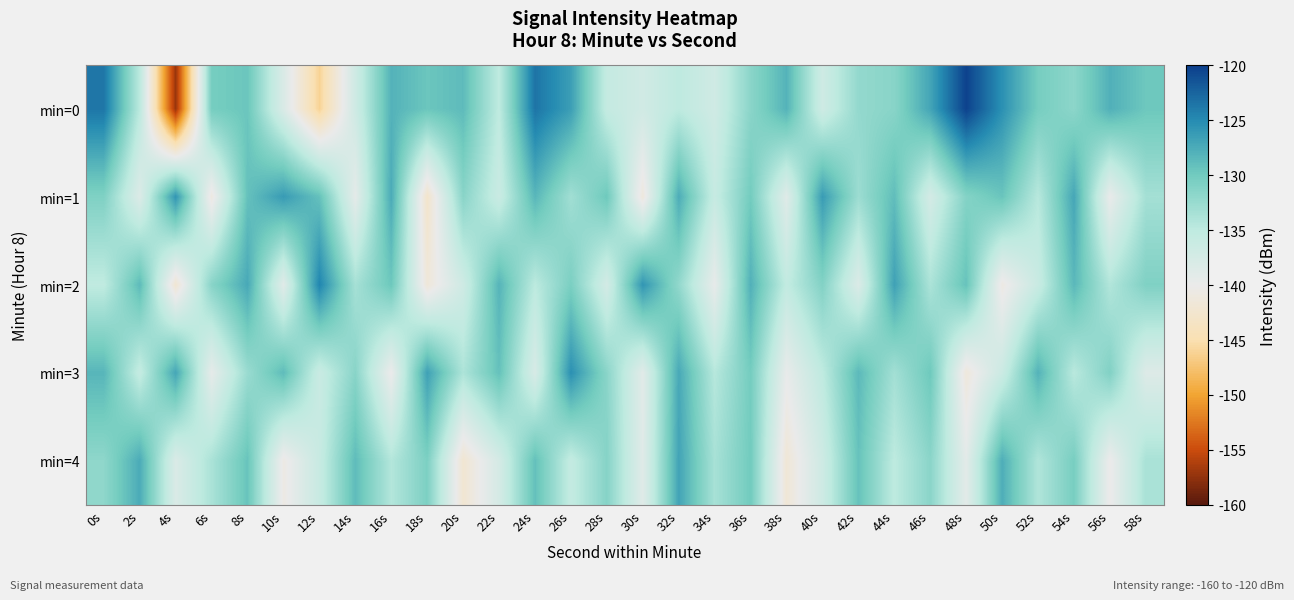

Reading right to left, list all the values displayed in this chart.

min=0: 58s=-129.7	56s=-127.9	54s=-131.7	52s=-130.3	50s=-125.4	48s=-120.2	46s=-127.0	44s=-131.5	42s=-132.2	40s=-136.8	38s=-128.1	36s=-131.6	34s=-136.9	32s=-135.0	30s=-137.0	28s=-135.7	26s=-126.5	24s=-123.5	22s=-135.1	20s=-128.7	18s=-129.6	16s=-128.0	14s=-136.8	12s=-146.2	10s=-138.1	8s=-129.6	6s=-130.3	4s=-157.2	2s=-134.8	0s=-123.6
min=1: 58s=-133.3	56s=-139.8	54s=-127.1	52s=-134.6	50s=-129.5	48s=-131.2	46s=-137.4	44s=-128.9	42s=-132.8	40s=-126.3	38s=-138.7	36s=-130.1	34s=-135.9	32s=-127.6	30s=-141.2	28s=-129.8	26s=-133.1	24s=-128.4	22s=-136.2	20s=-131.5	18s=-142.8	16s=-127.4	14s=-139.2	12s=-129.2	10s=-126.3	8s=-129.2	6s=-140.9	4s=-125.8	2s=-138.3	0s=-130.9
min=2: 58s=-130.9	56s=-134.2	54s=-128.5	52s=-136.1	50s=-140.7	48s=-129.3	46s=-133.8	44s=-126.7	42s=-138.2	40s=-131.1	38s=-135.4	36s=-127.9	34s=-139.6	32s=-132.1	30s=-125.8	28s=-137.3	26s=-130.6	24s=-134.9	22s=-128.2	20s=-136.8	18s=-141.5	16s=-129.7	14s=-133.4	12s=-124.6	10s=-138.8	8s=-127.3	6s=-131.5	4s=-142.1	2s=-128.7	0s=-135.2
min=3: 58s=-138.5	56s=-131.0	54s=-134.7	52s=-128.1	50s=-136.4	48s=-141.3	46s=-129.8	44s=-133.2	42s=-128.6	40s=-135.1	38s=-139.7	36s=-130.2	34s=-134.5	32s=-127.3	30s=-138.9	28s=-131.6	26s=-125.4	24s=-137.8	22s=-129.2	20s=-133.9	18s=-126.7	16s=-140.1	14s=-131.5	12s=-136.2	10s=-128.8	8s=-132.6	6s=-139.4	4s=-127.1	2s=-135.7	0s=-128.3
min=4: 58s=-133.6	56s=-140.2	54s=-130.4	52s=-134.1	50s=-127.7	48s=-139.1	46s=-131.6	44s=-135.0	42s=-129.3	40s=-136.7	38s=-141.8	36s=-130.0	34s=-133.5	32s=-126.9	30s=-138.8	28s=-131.3	26s=-135.6	24s=-129.1	22s=-137.5	20s=-142.2	18s=-130.7	16s=-134.3	14s=-128.8	12s=-136.0	10s=-140.6	8s=-129.4	6s=-133.7	4s=-138.1	2s=-127.5	0s=-131.9